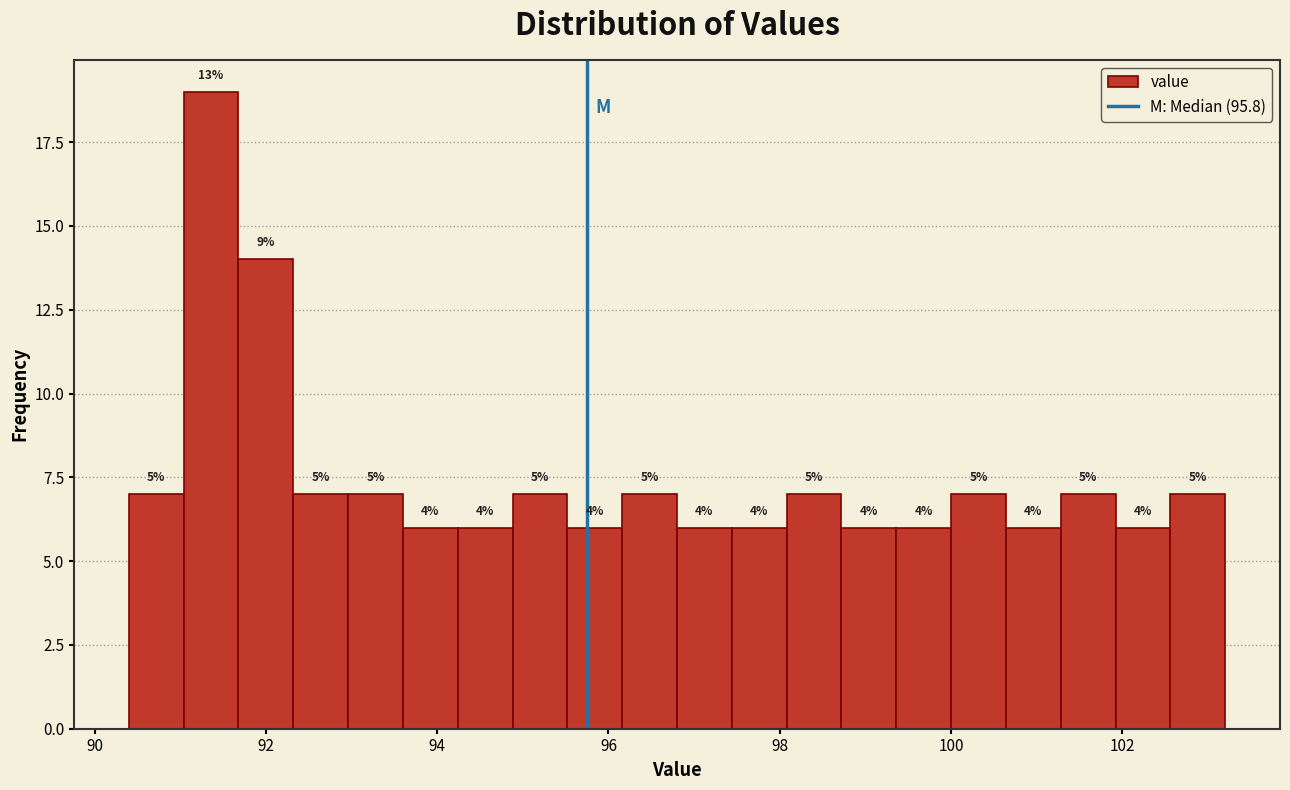

Read against the x-axis, roughly where is the centre of the tallest bar?

91.4